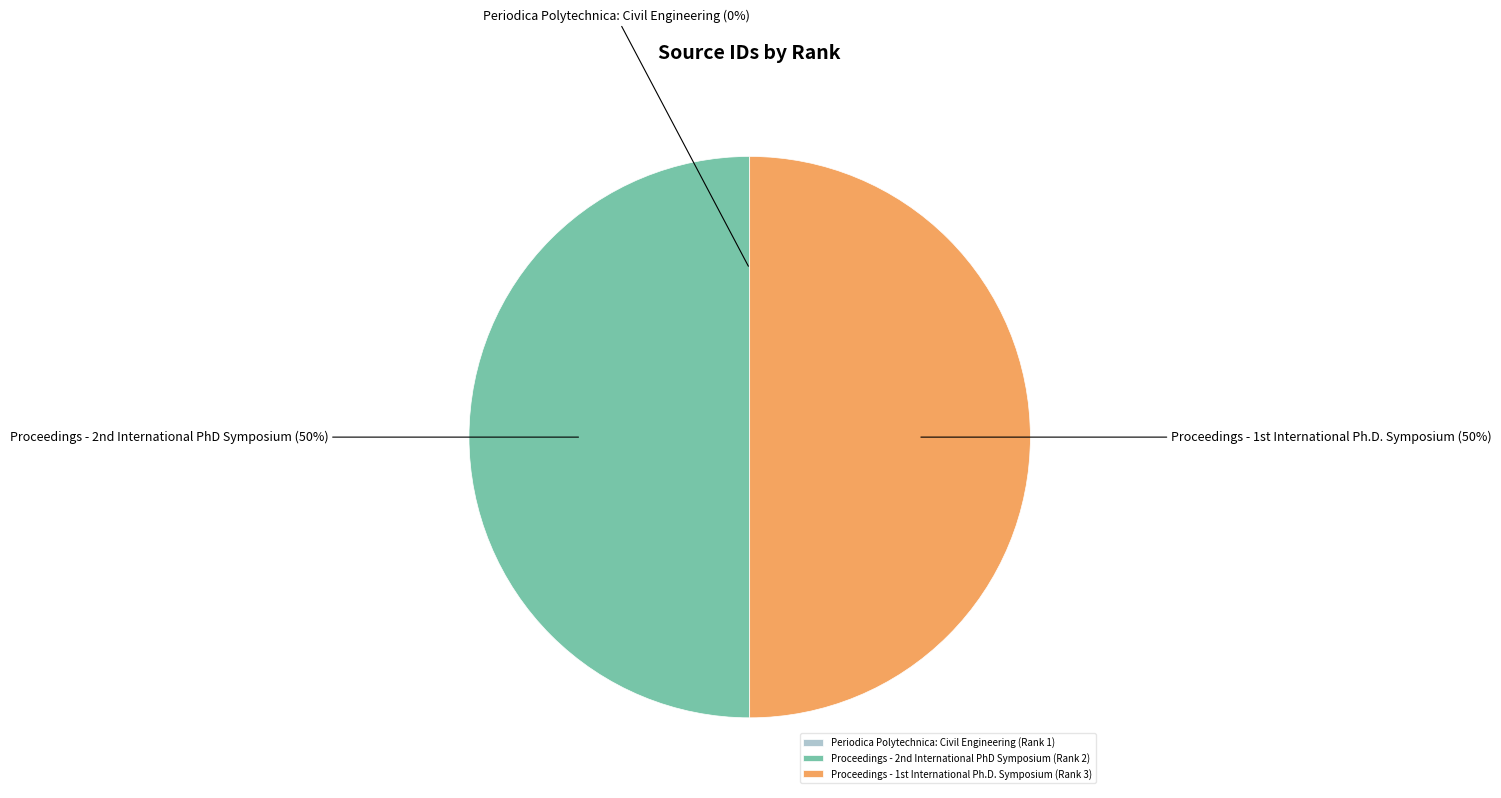

To the nearest percent, what is the average slice percentage?

33%